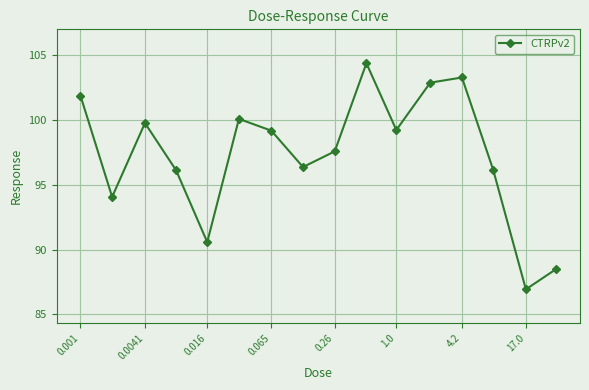

What is the greatest value displayed?

104.4